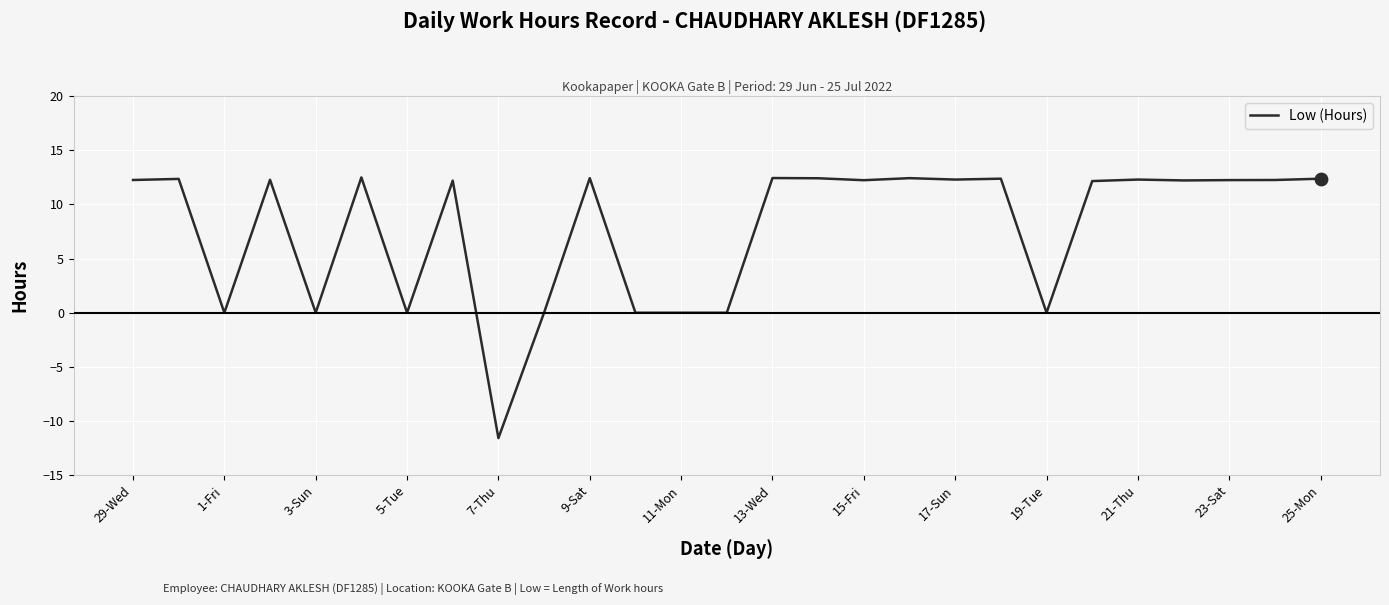

What is the difference between the maximum and minimum values?

24.1